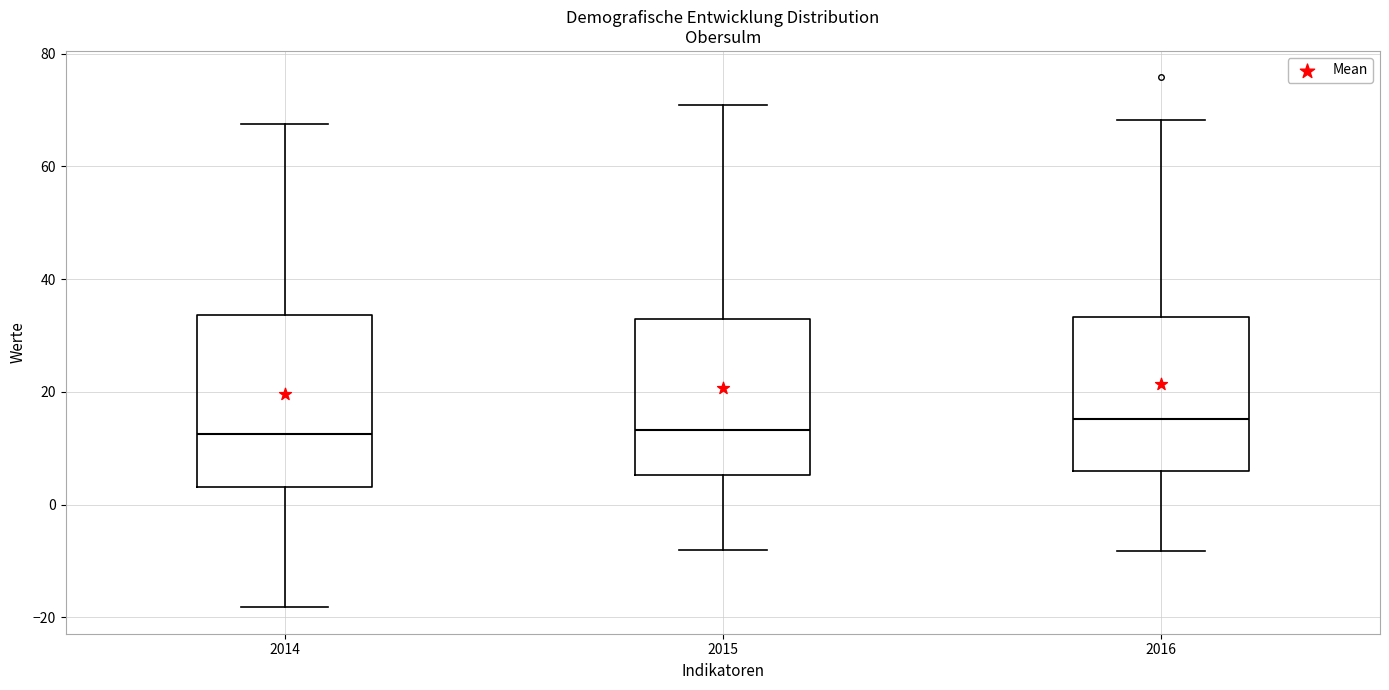

Reading left to right, read every box against the y-axis: the position of its median line, the range the box covers, and the ends of its whiskers. The values are not printed on the chart, so give them approximately, as read against the axis.

2014: median 12, box 4 to 34, whiskers -18 to 68
2015: median 14, box 6 to 34, whiskers -8 to 70
2016: median 16, box 6 to 34, whiskers -8 to 68